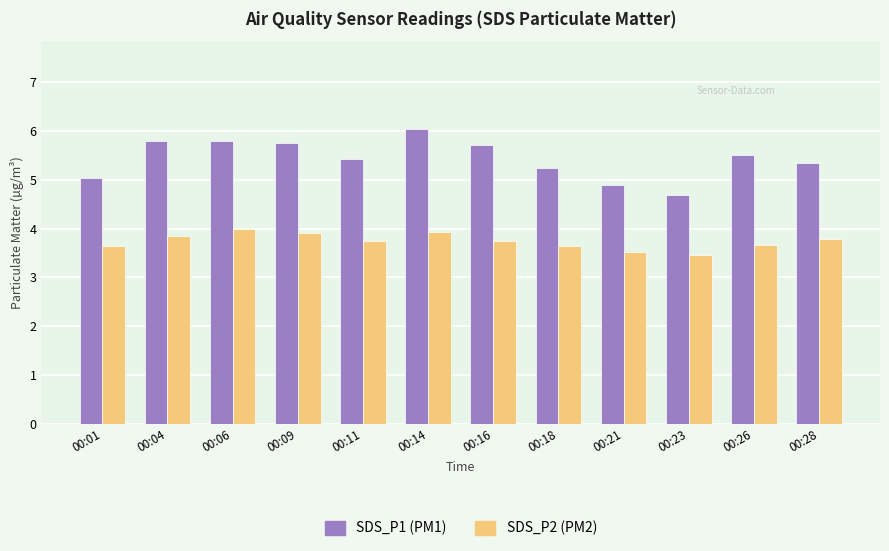

The value of SDS_P1 (PM1) at 00:21 is 7.6. True or false?

False